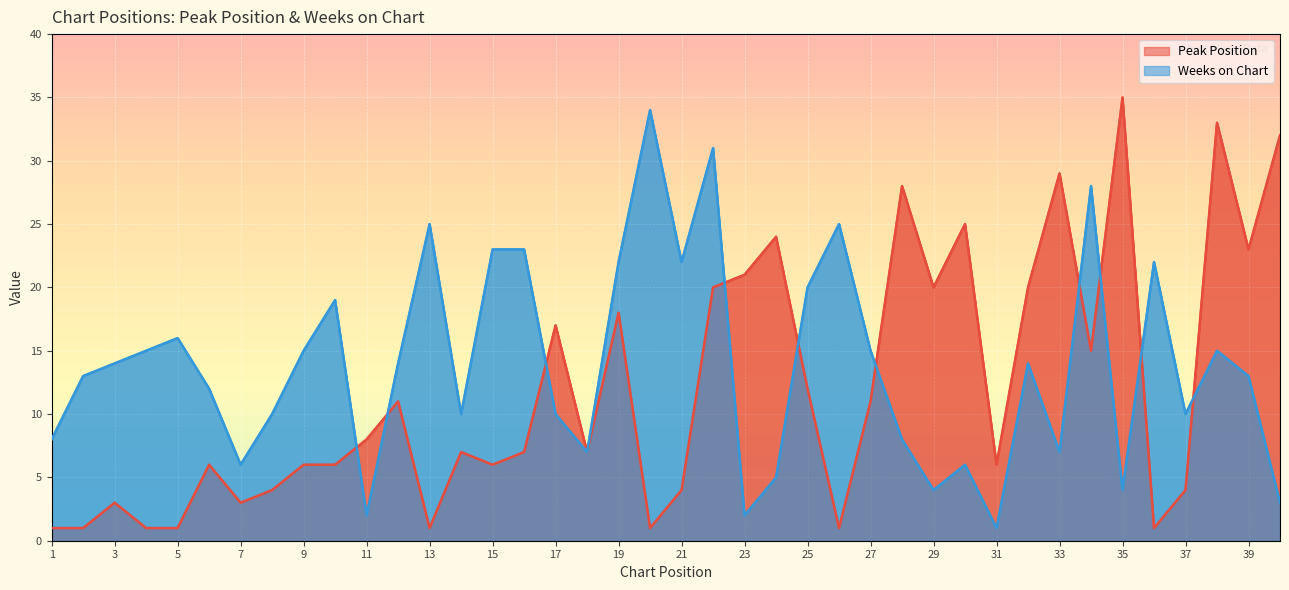

What is the difference between the second highest and minimum values in the Weeks on Chart series?

30